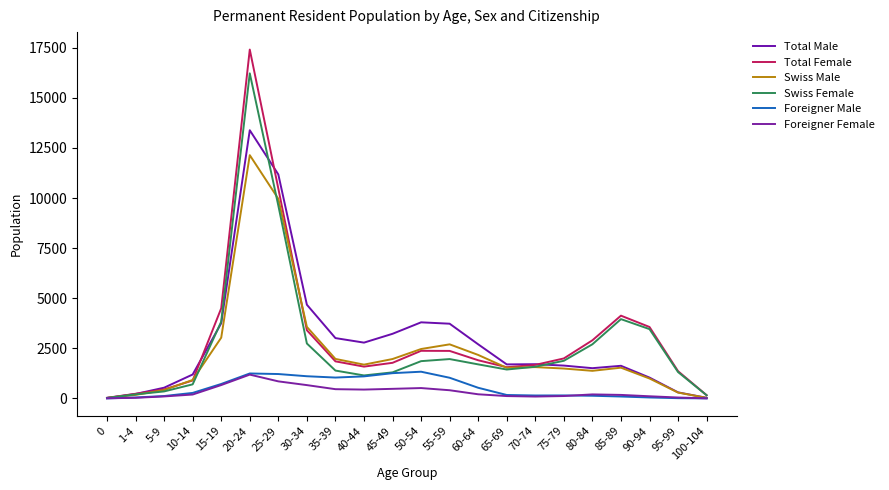

Which category has the highest value in the Total Male series?

20-24